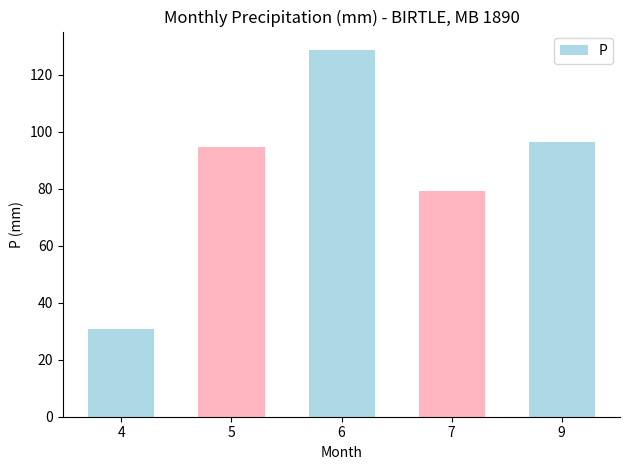

The chart shows a value of 169.6 at 6. True or false?

False